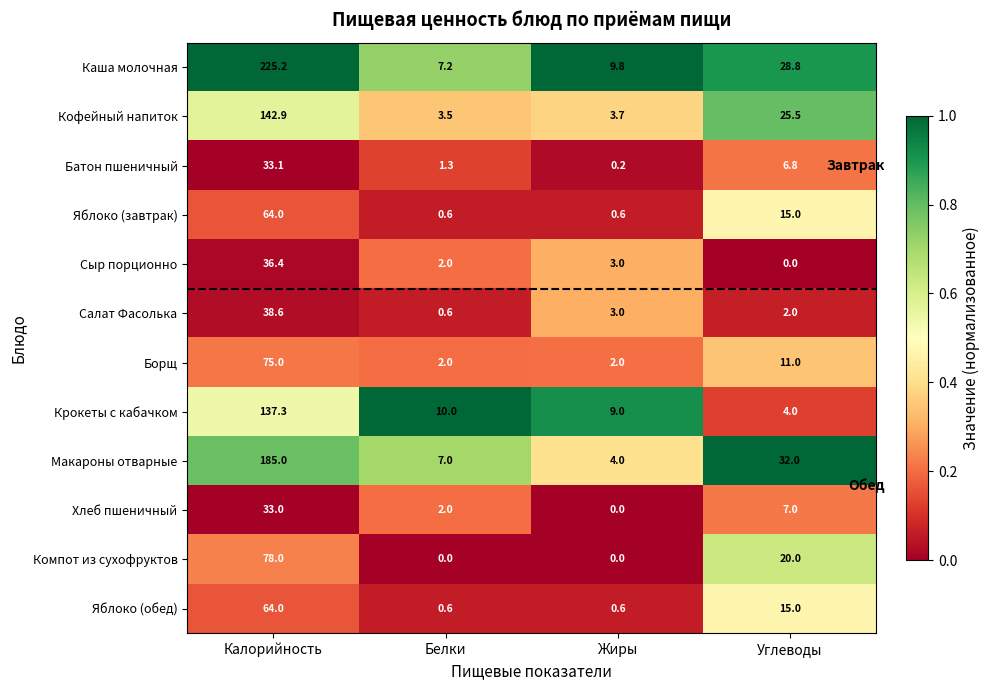

Where is Кофейный напиток nearest to the value 73?

Углеводы